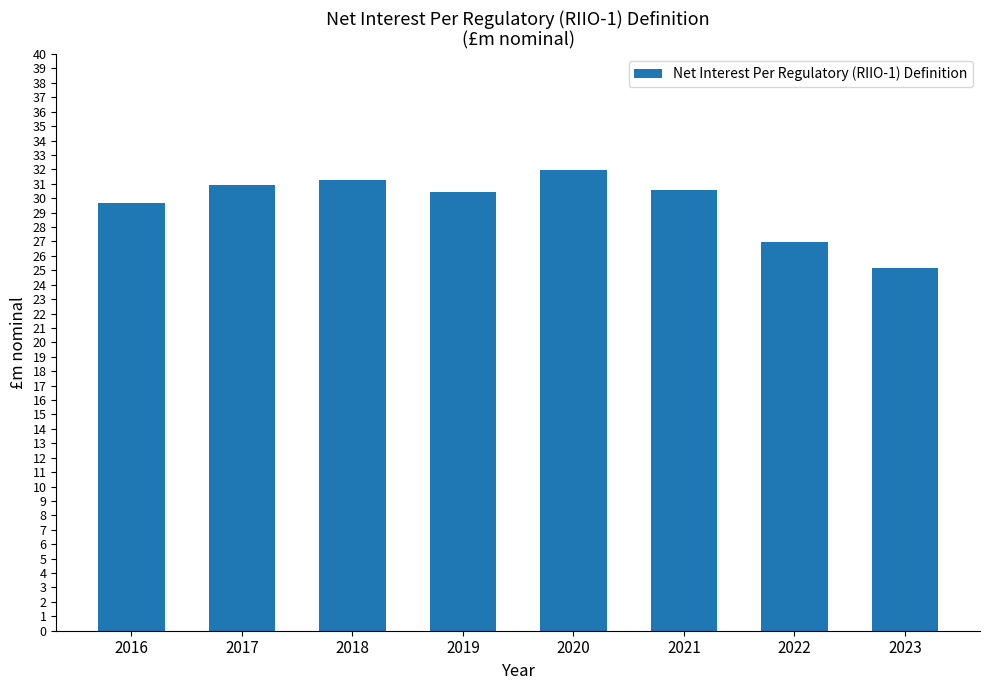

How many values exceed 30?

5